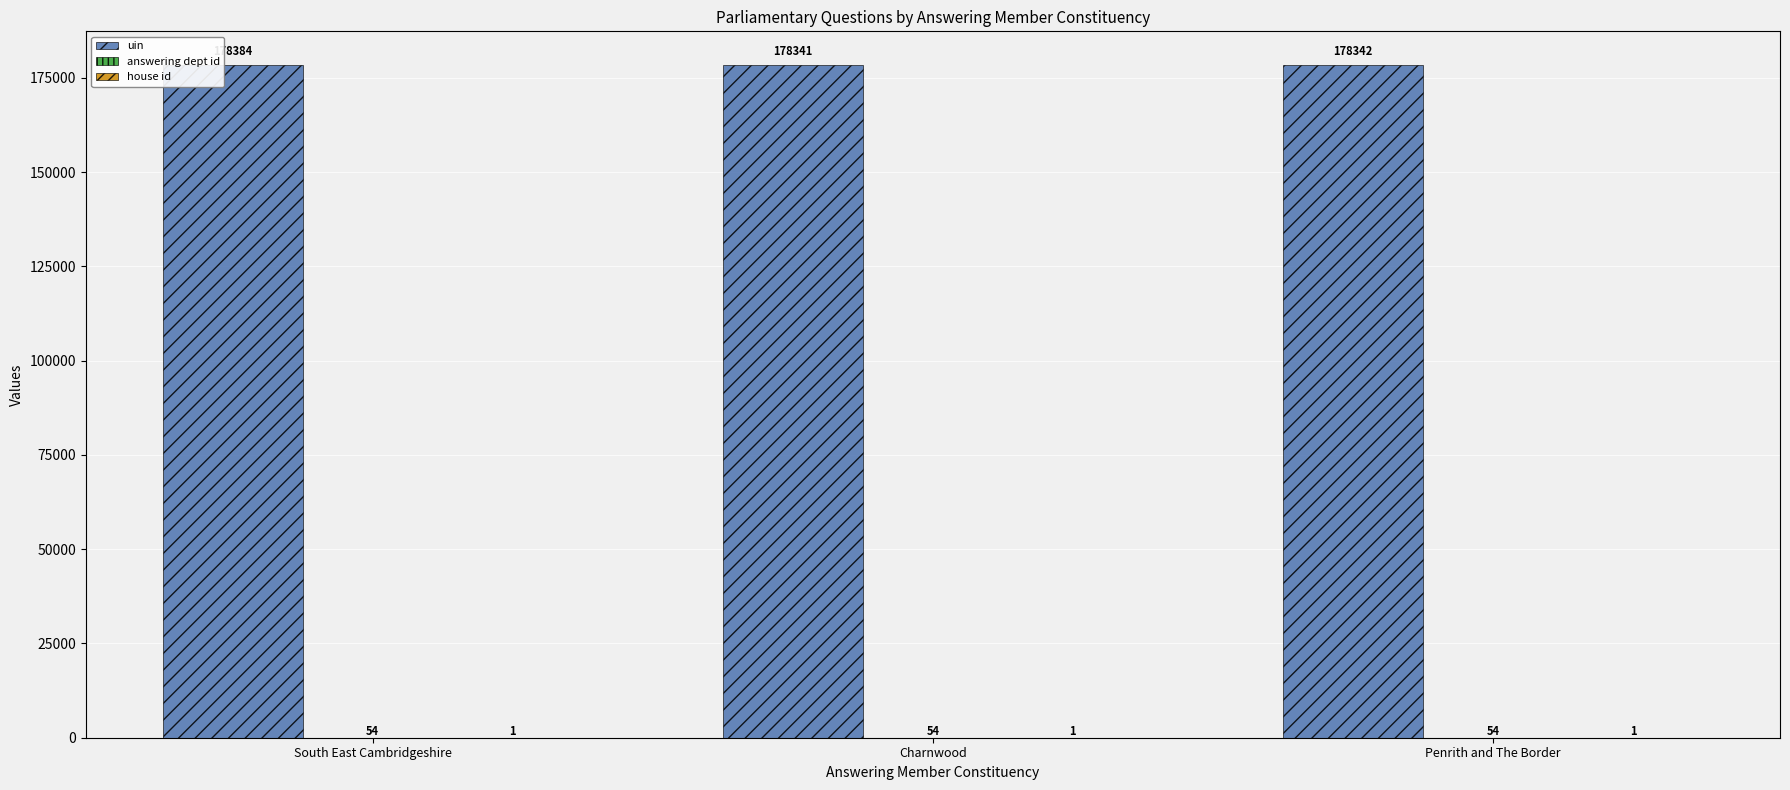

Which series has the largest total across all categories?

uin